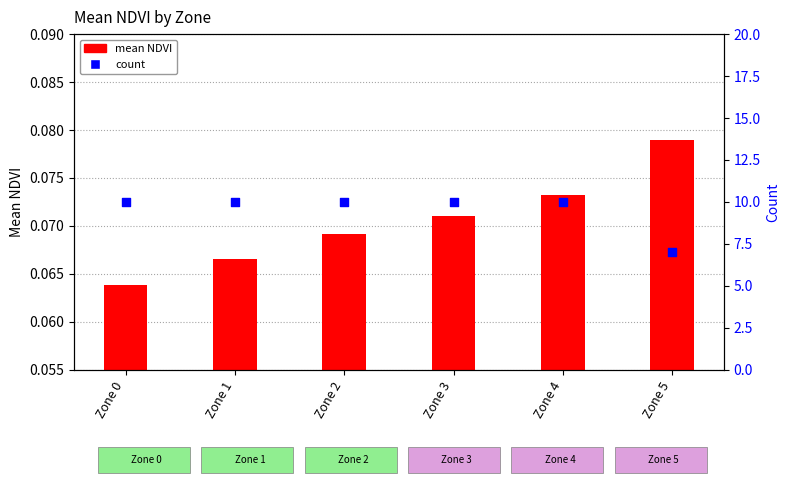

Which series reaches the maximum Y coordinate?

count